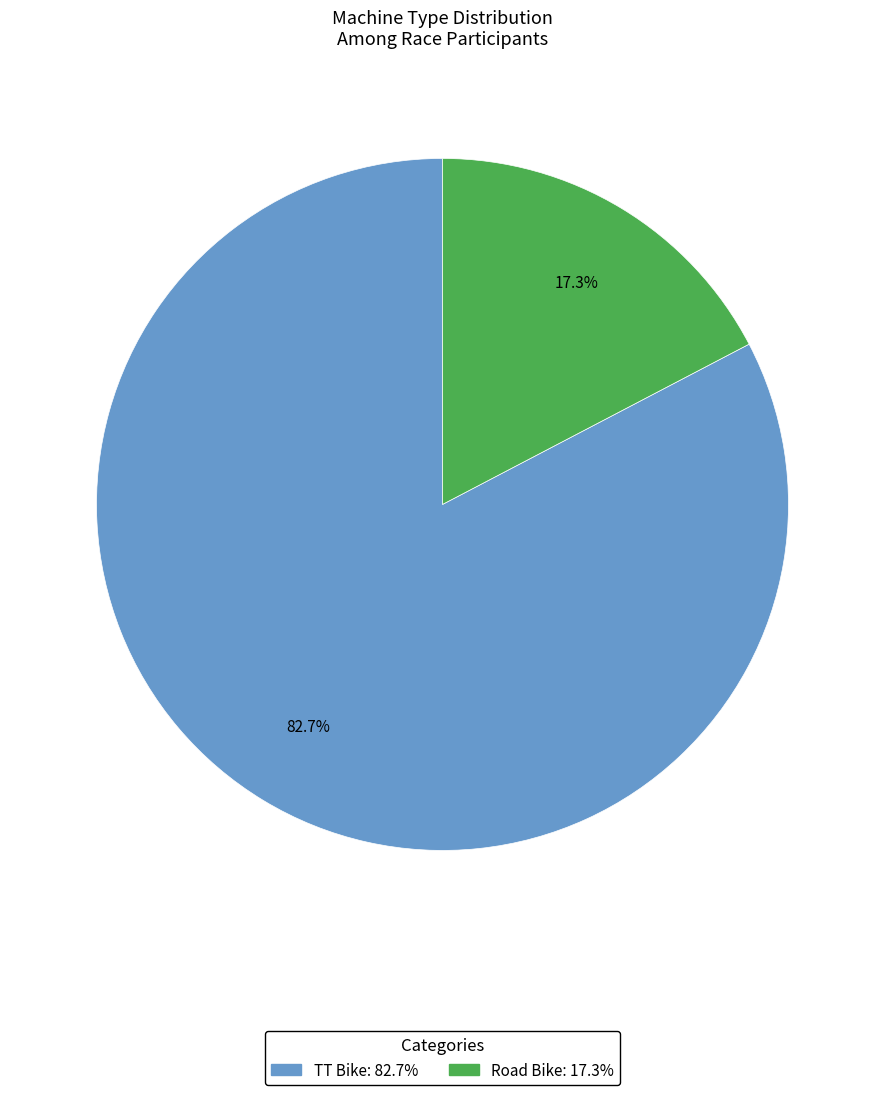

To the nearest percent, what percentage of the pie is TT Bike?

83%